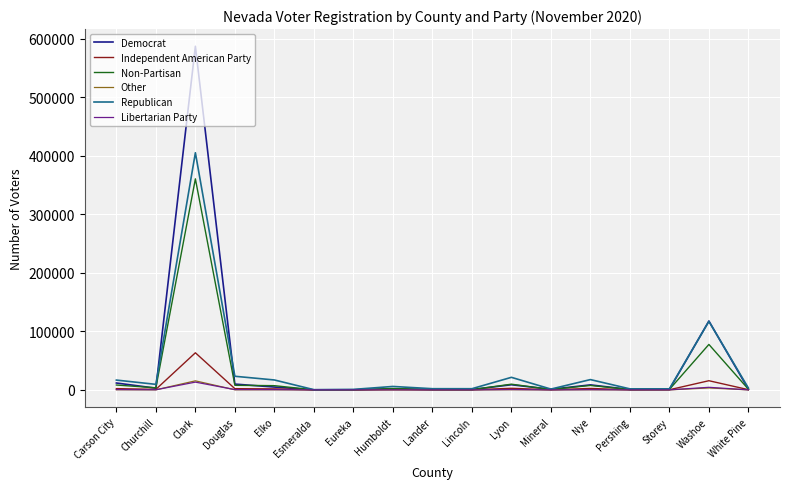

At which category is the sum across all series the highest?

Clark